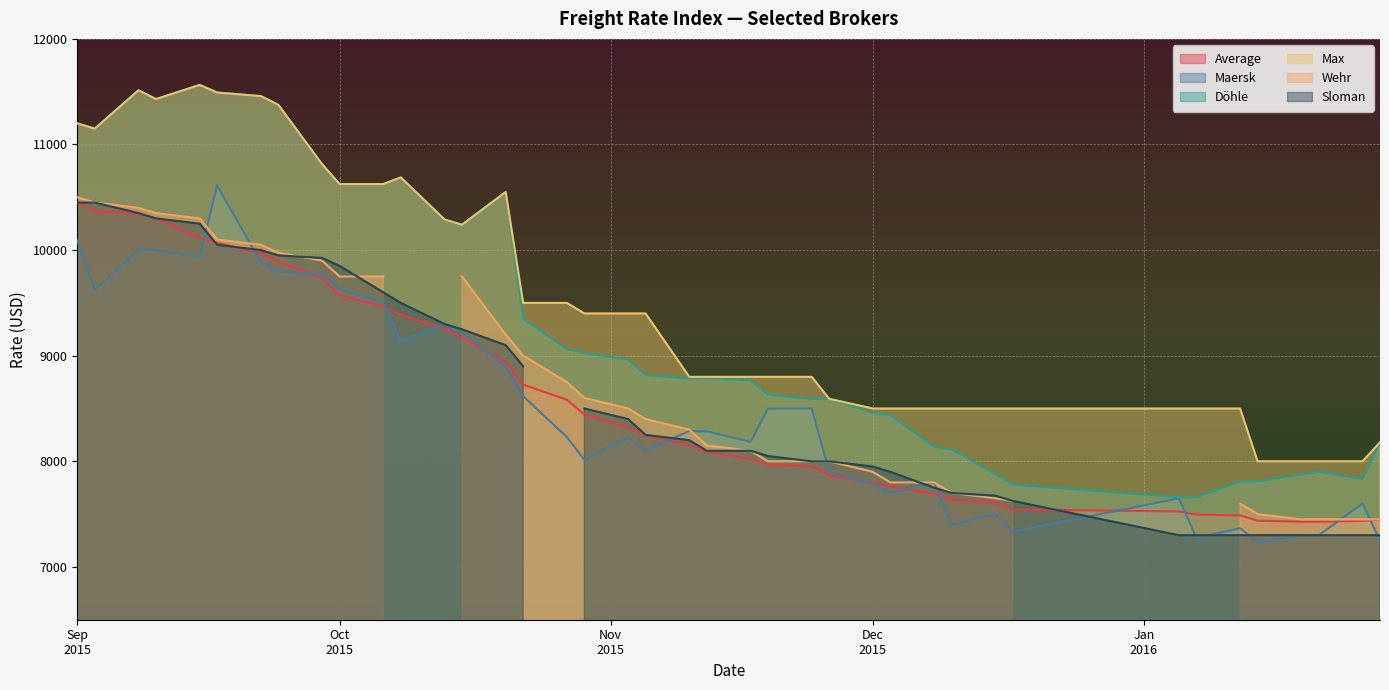

How many values in the Döhle series exceed 8817?

19